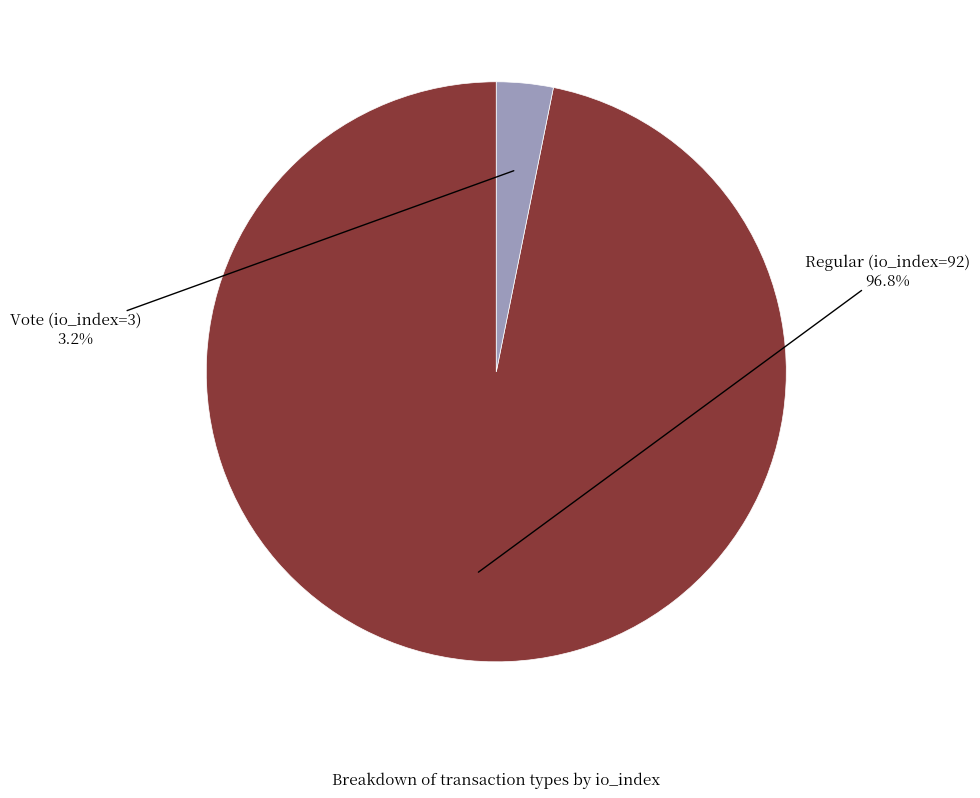

How many slices are in this pie chart?

2